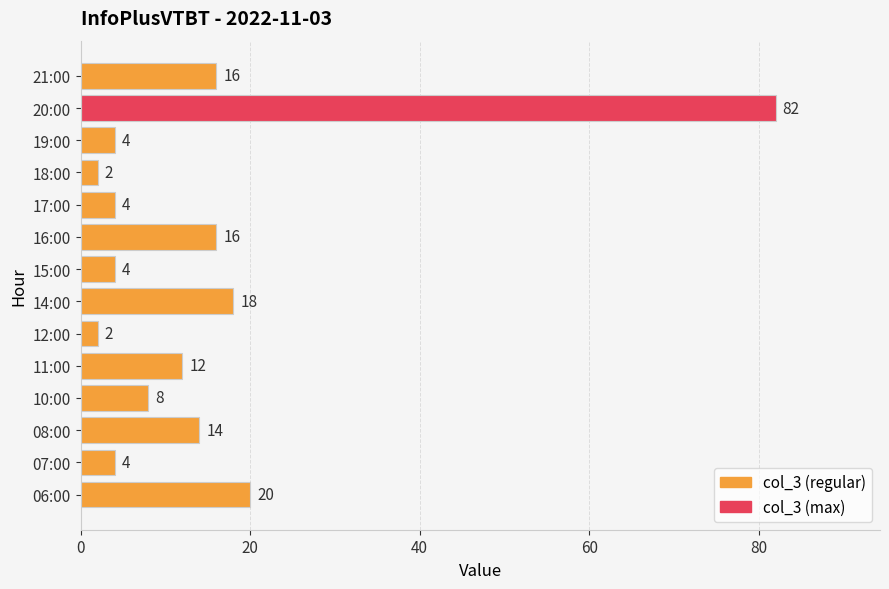

Is it true that the value at 06:00 is 36?

False